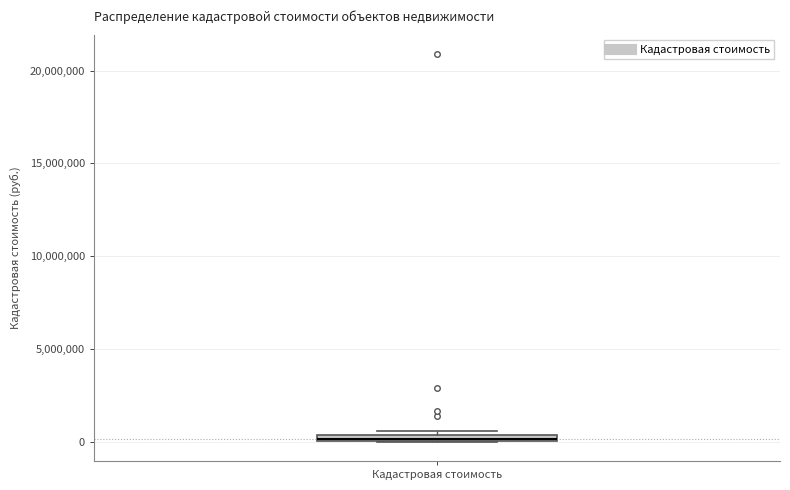

Where is the lower edge of the box for Кадастровая стоимость on the y-axis? The values are not printed on the chart, so give them approximately, as read against the axis.

0